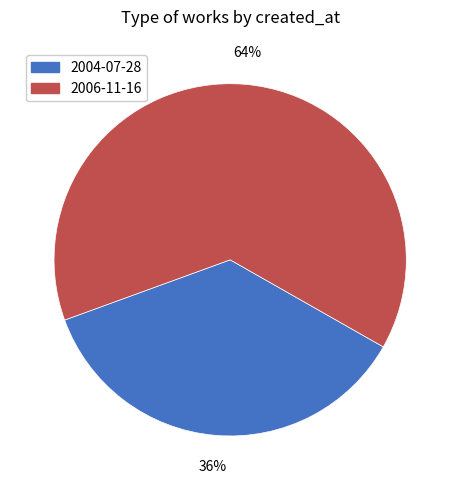

Combined, do 2004-07-28 and 2006-11-16 account for over 50%?

Yes